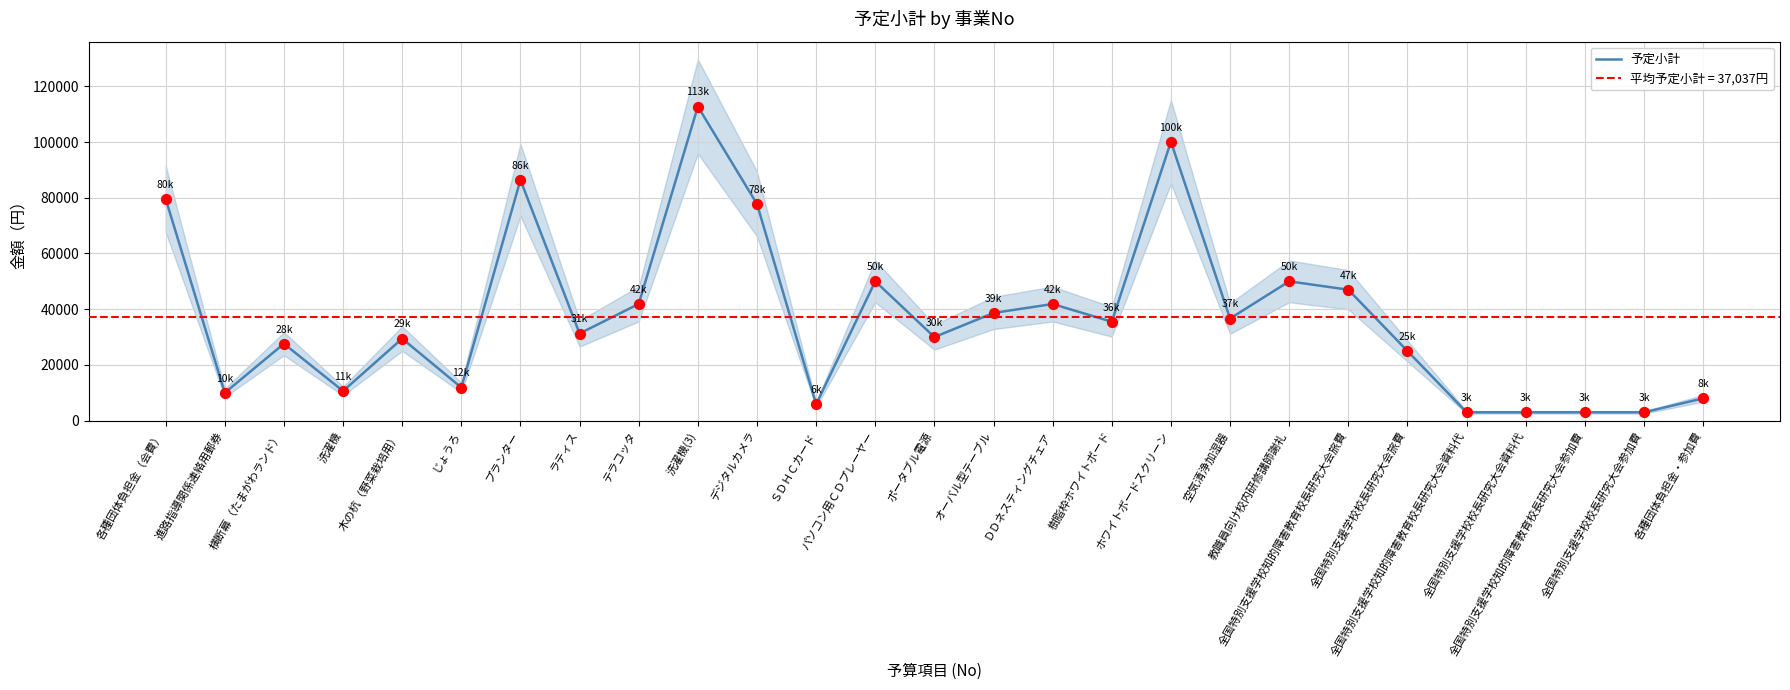

Between じょうろ and 全国特別支援学校校長研究大会旅費, which is larger?

全国特別支援学校校長研究大会旅費